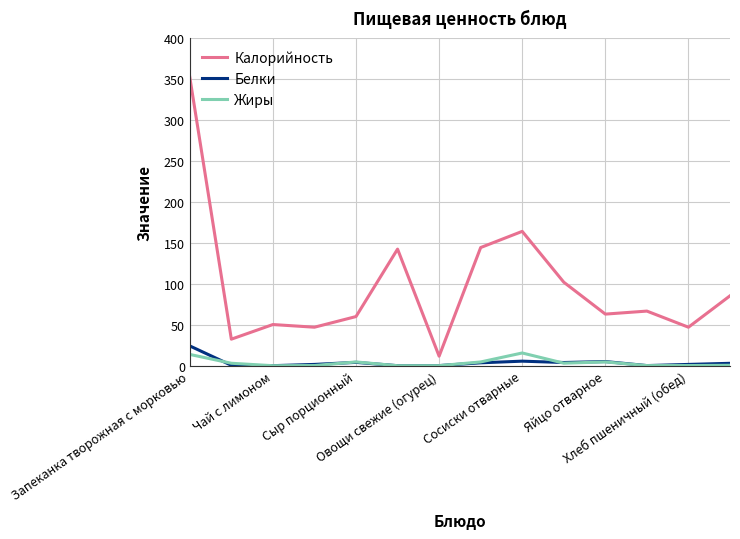

What is the maximum value for Калорийность?

352.3